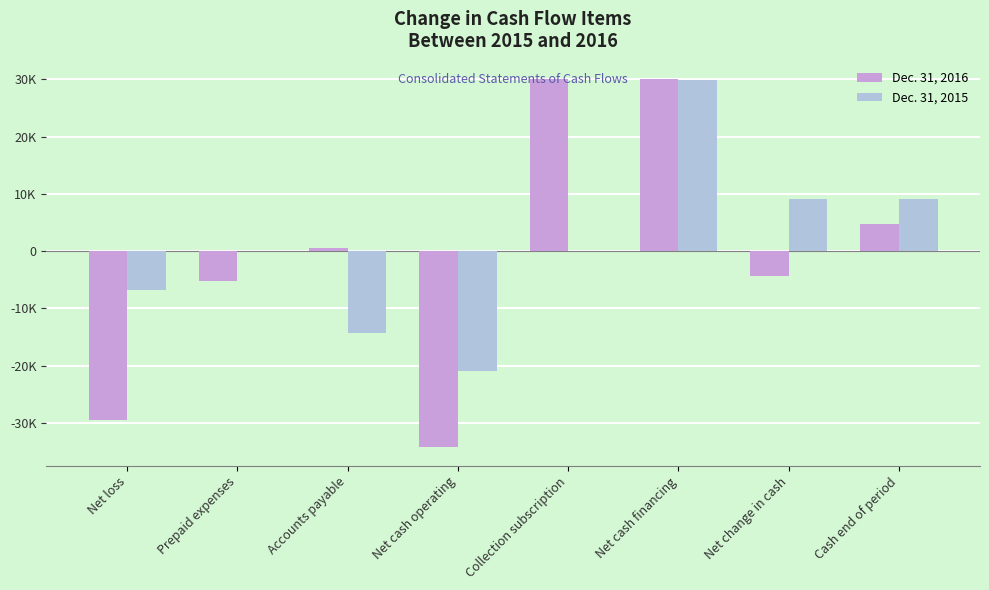

How many Dec. 31, 2015 values are between -6696 and 9044?

5